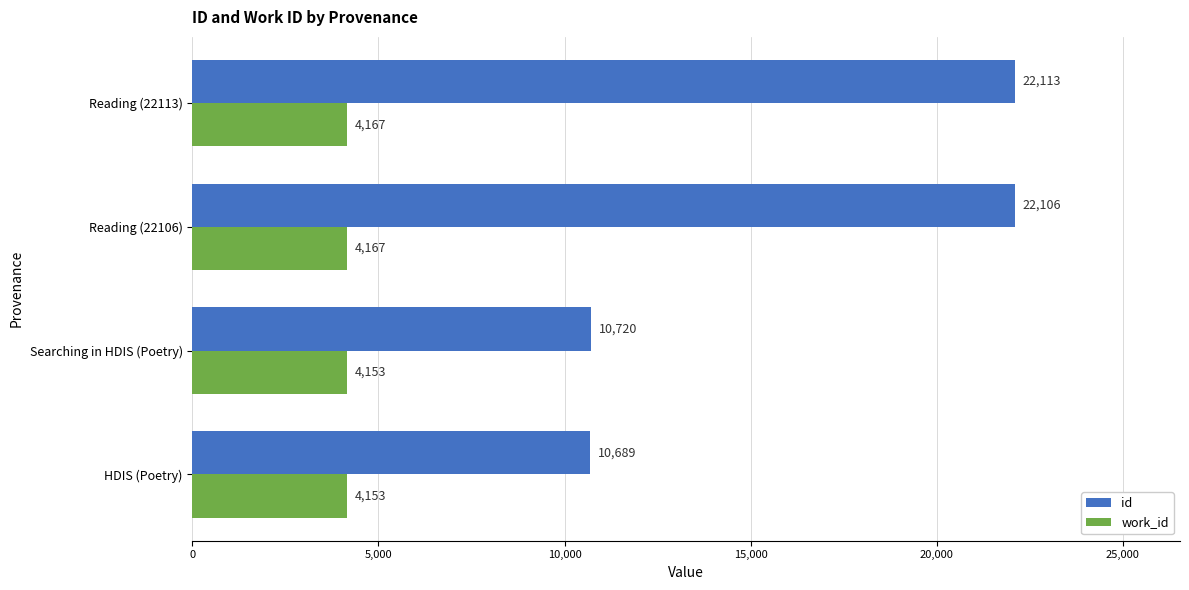

Between HDIS (Poetry) and Reading (22113), which series saw the biggest shift?

id